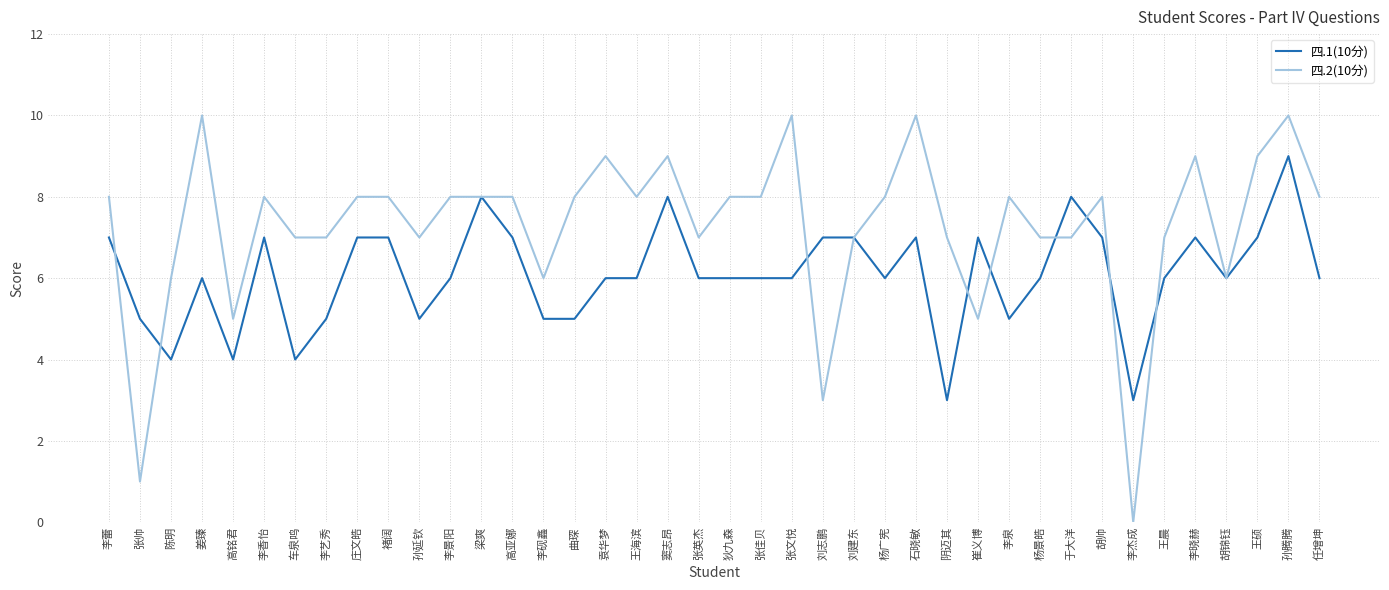

Does the chart display data point markers on the line(s)?

No